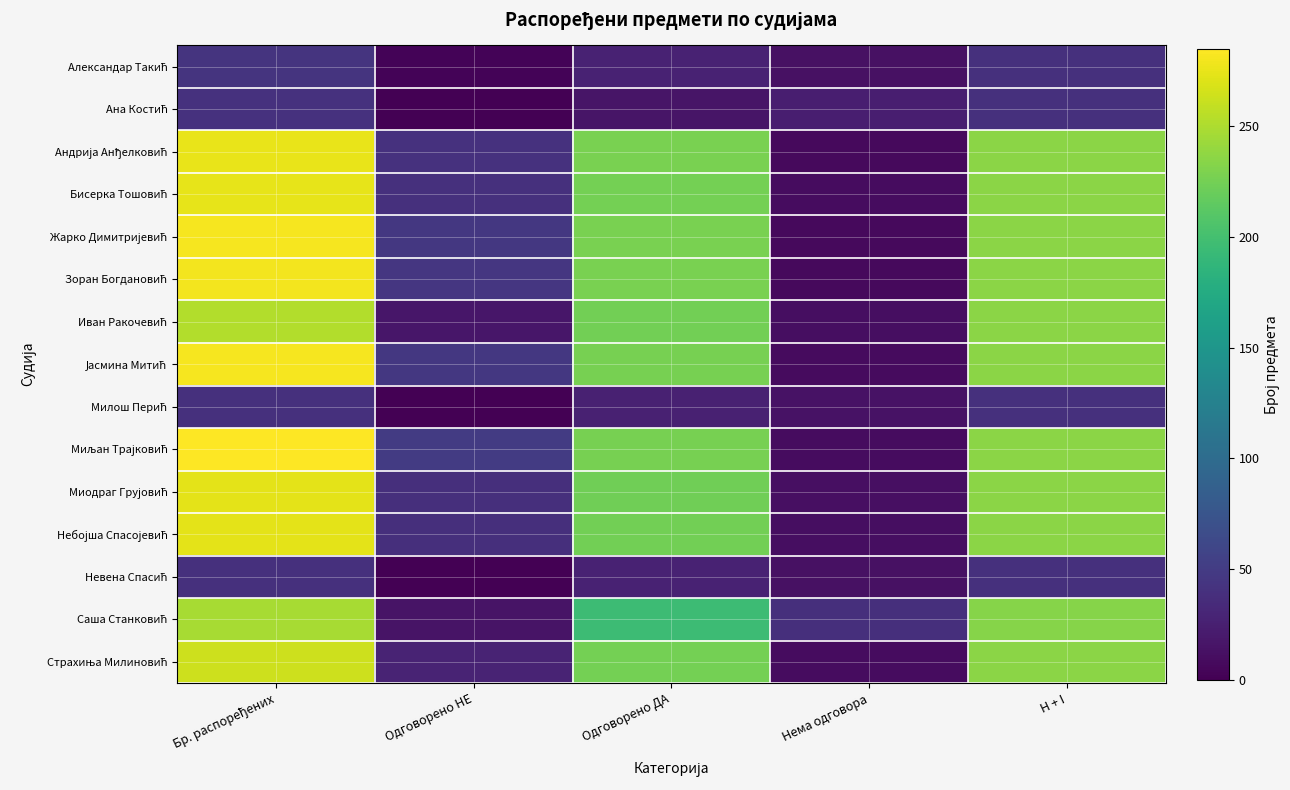

Which series has the largest total across all categories?

Миљан Трајковић